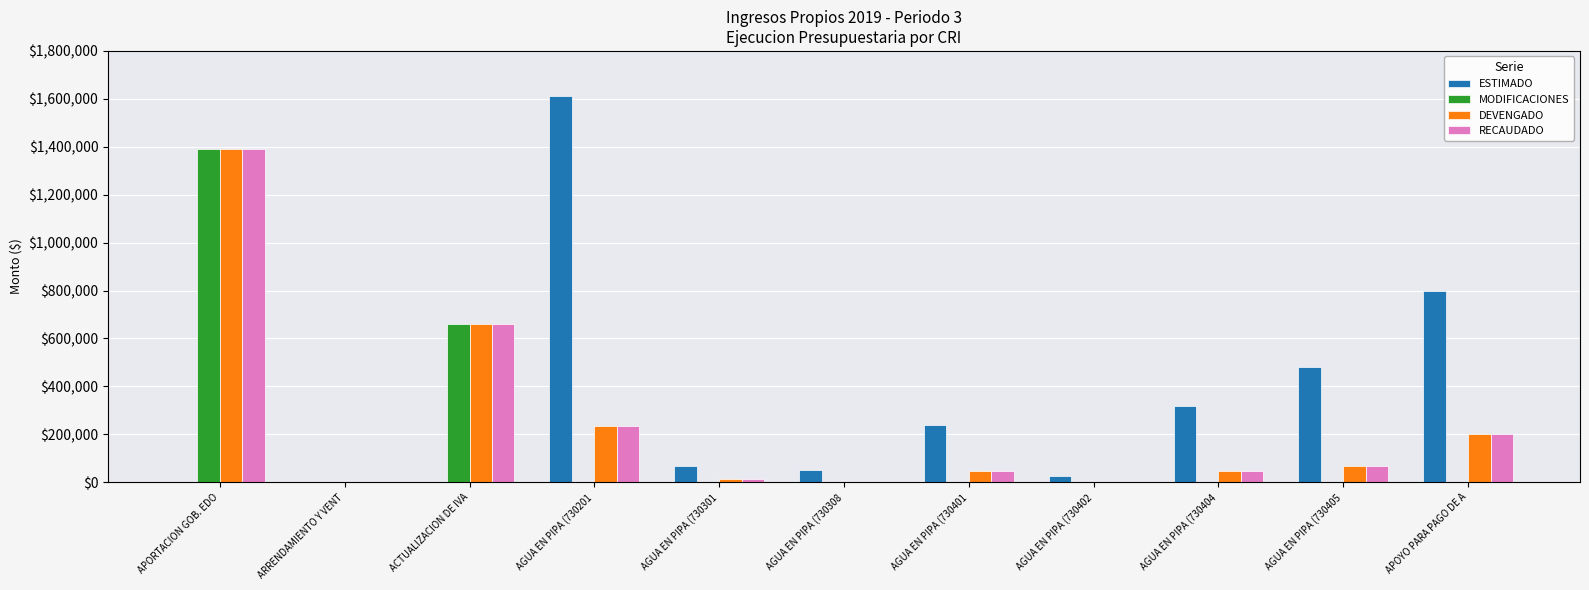

Is it true that MODIFICACIONES equals 2225.7 at ARRENDAMIENTO Y VENT?

True